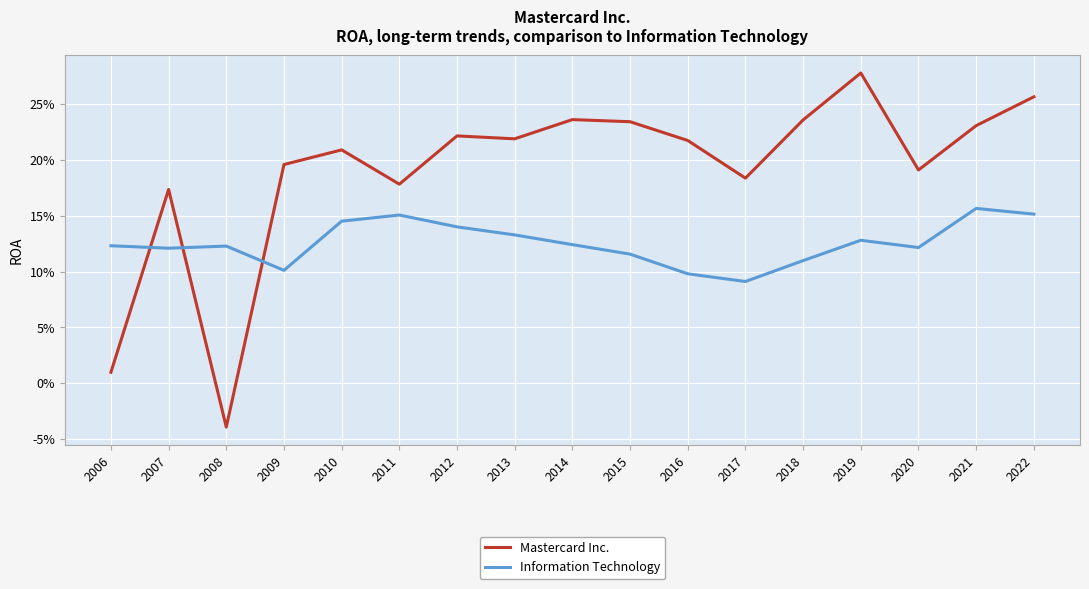

The Information Technology series shows 0.2 at 2015. True or false?

False